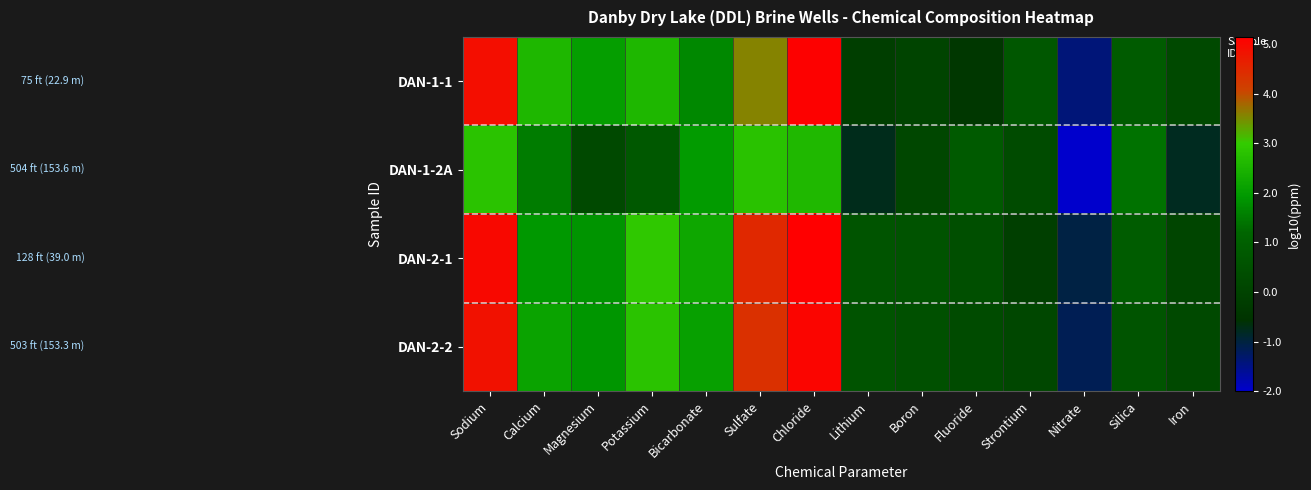

What is the maximum value shown in the chart?

5.1